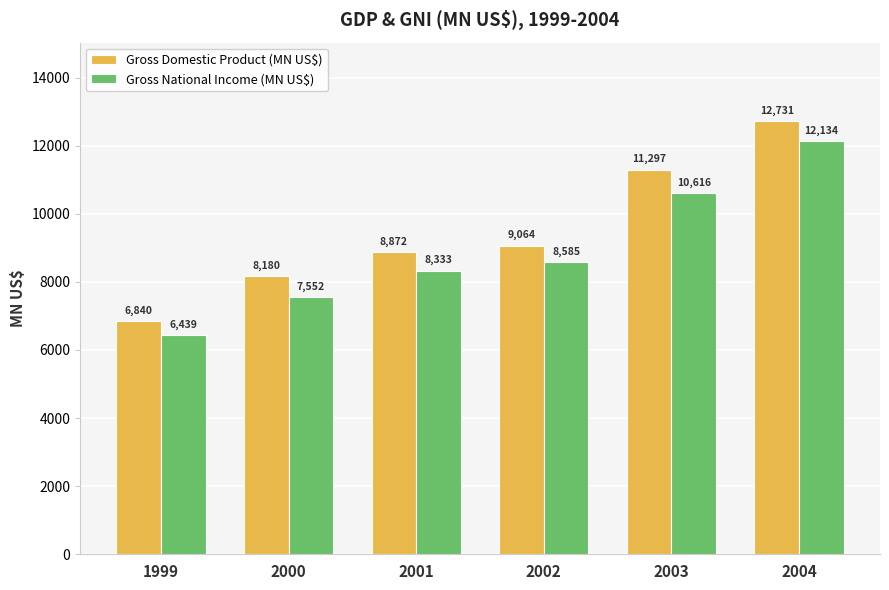

Which category has the lowest value in the Gross National Income (MN US$) series?

1999